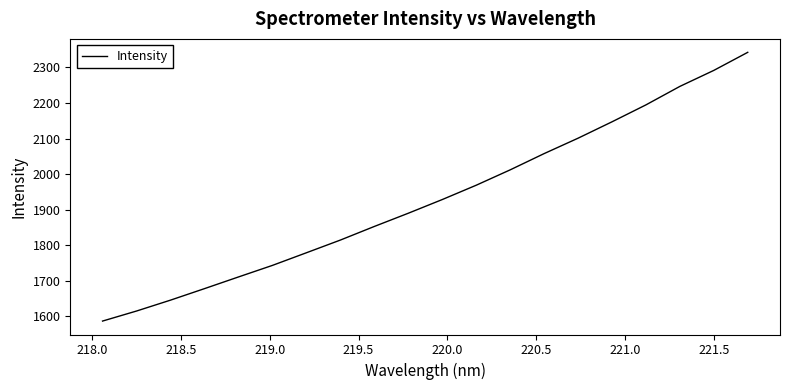

Does the chart have visible grid lines?

No